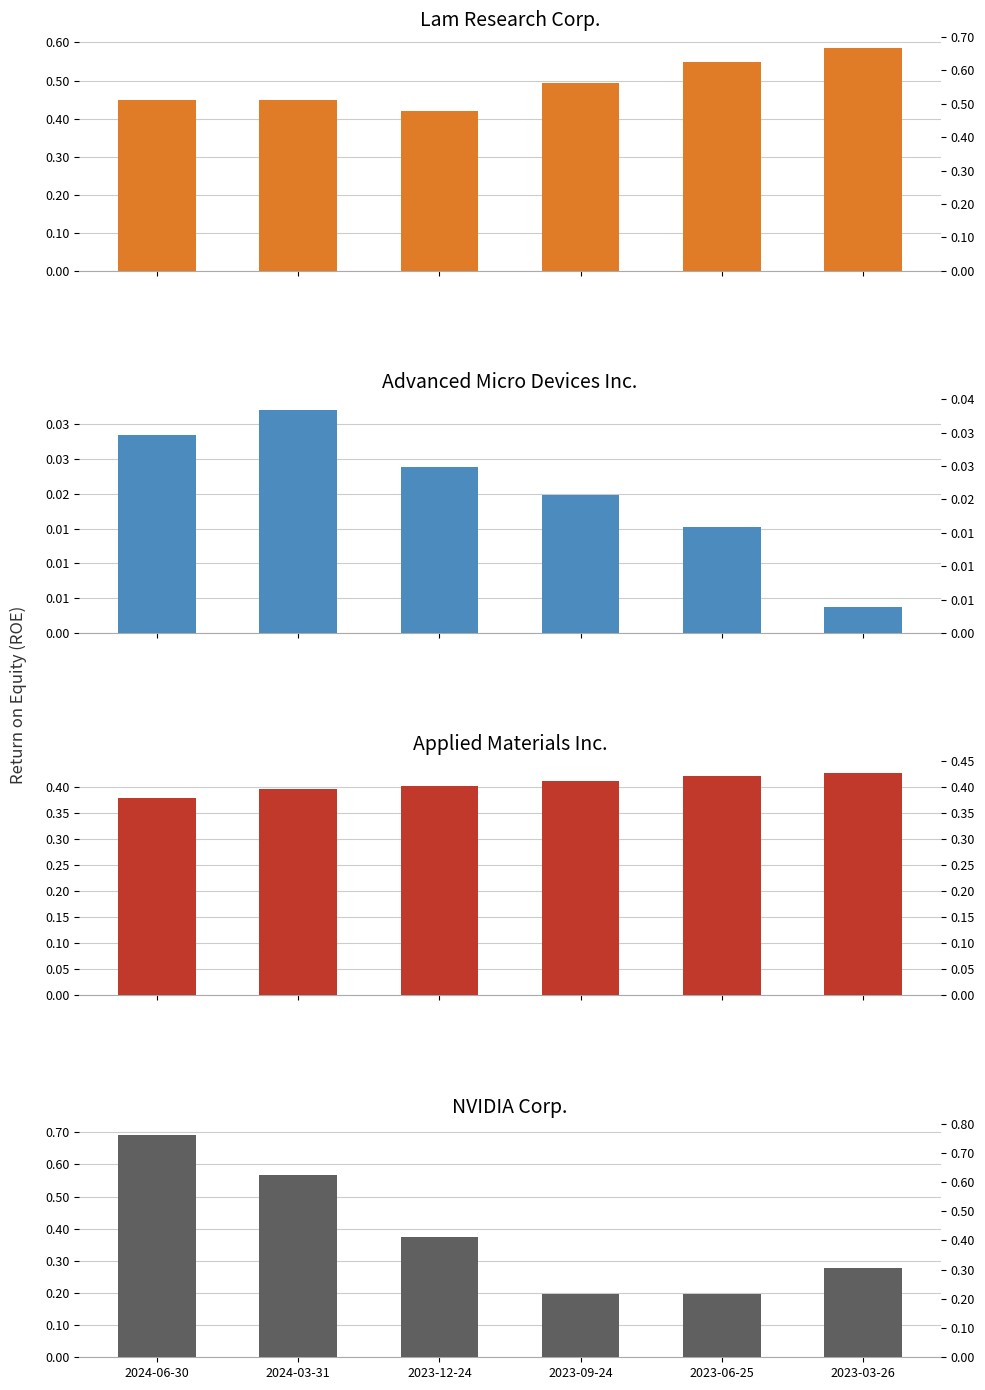

What is the average value of the Applied Materials Inc. series?

0.4